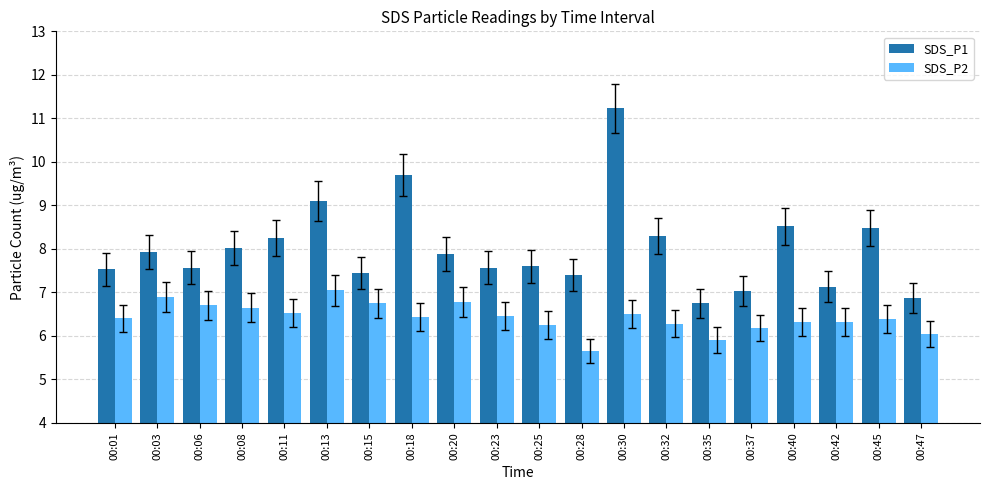

Which series has the largest range (max minus min)?

SDS_P1